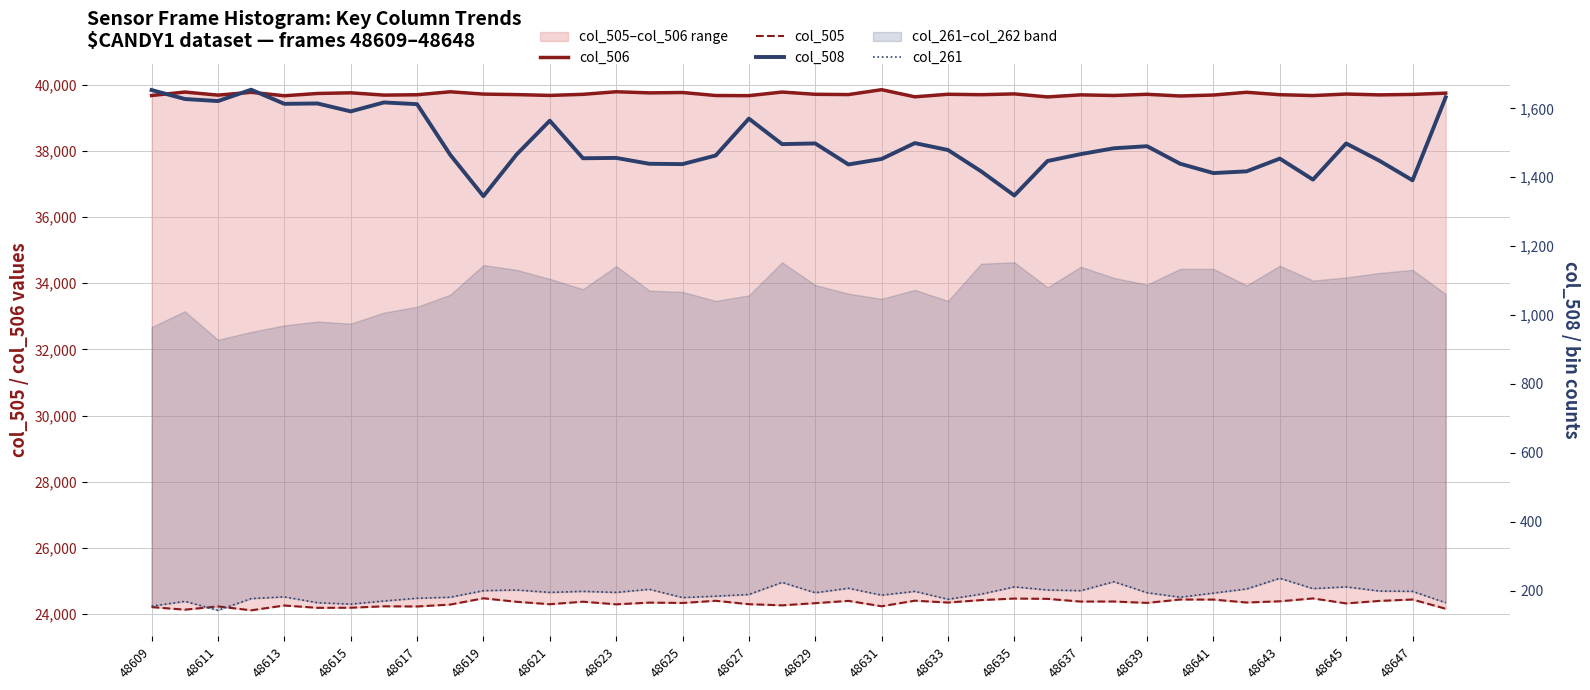

Rank the series by their maximum value, from highest to lowest.

col_506, col_505, col_508, col_261